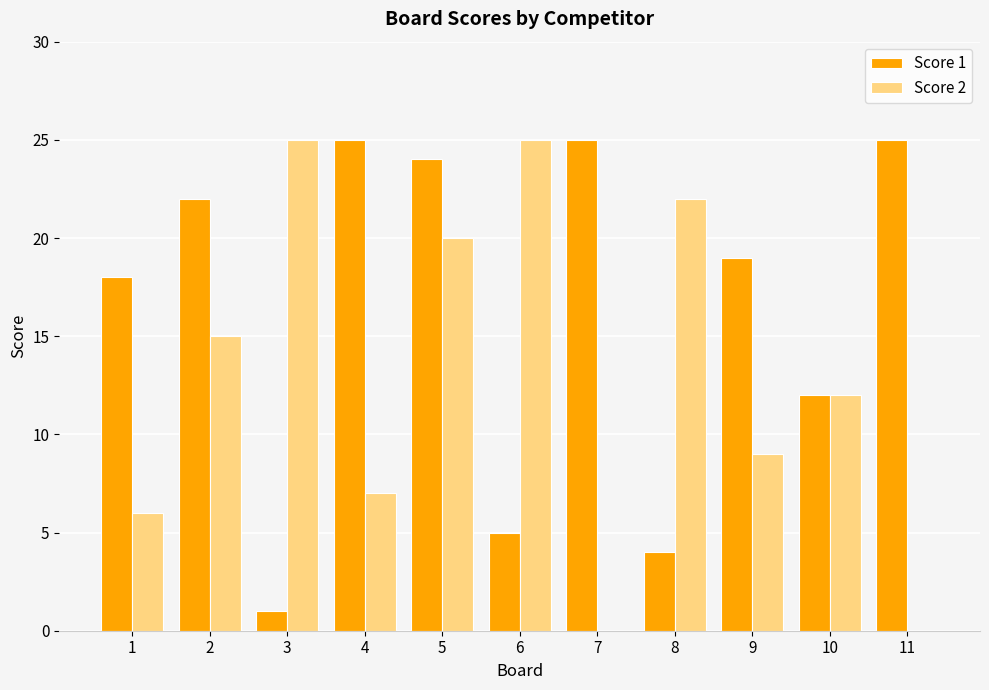

Which series has the largest total across all categories?

Score 1